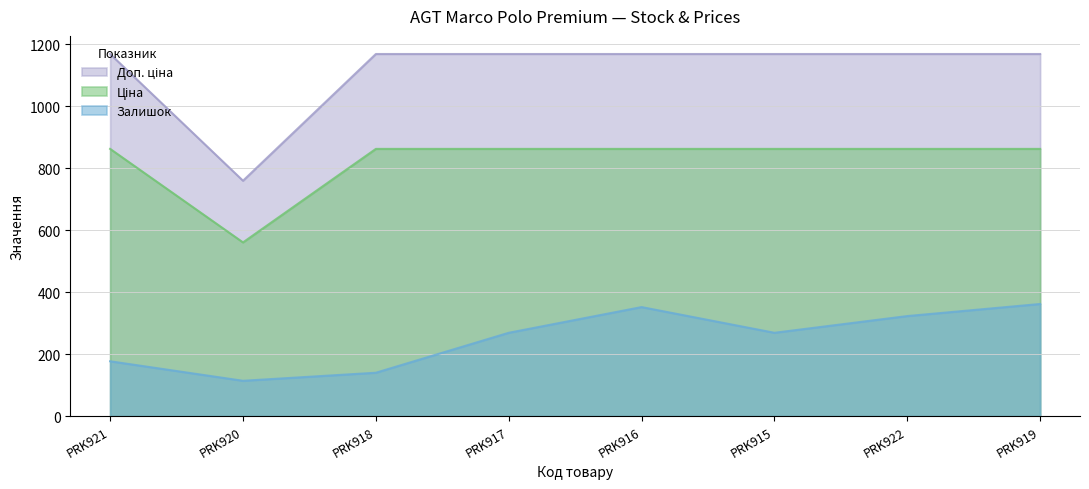

At which category does Доп. ціна reach its first local valley?

PRK920